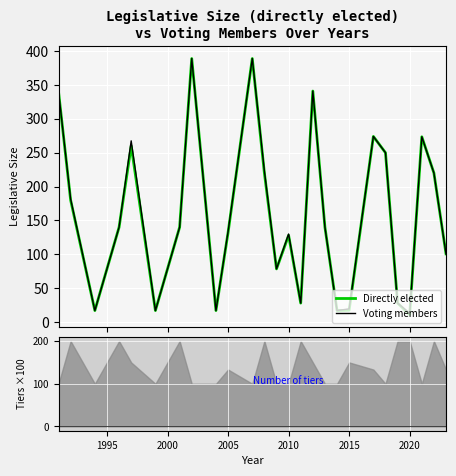

The Legislative size (directly elected) series shows 78.8 at 2020. True or false?

False